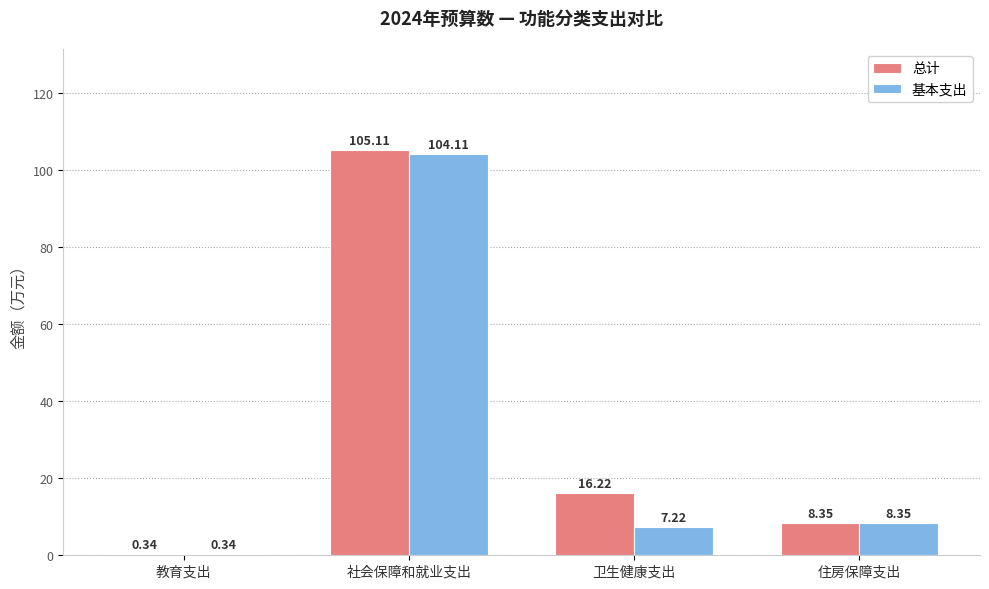

True or false: 基本支出 has a value of 7.2 at 卫生健康支出.

True